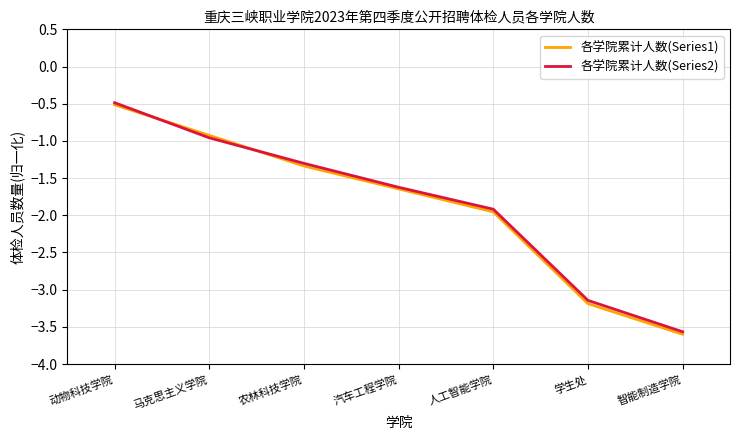

What is the difference between the maximum and minimum values in the 各学院累计人数(Series1) series?

3.1